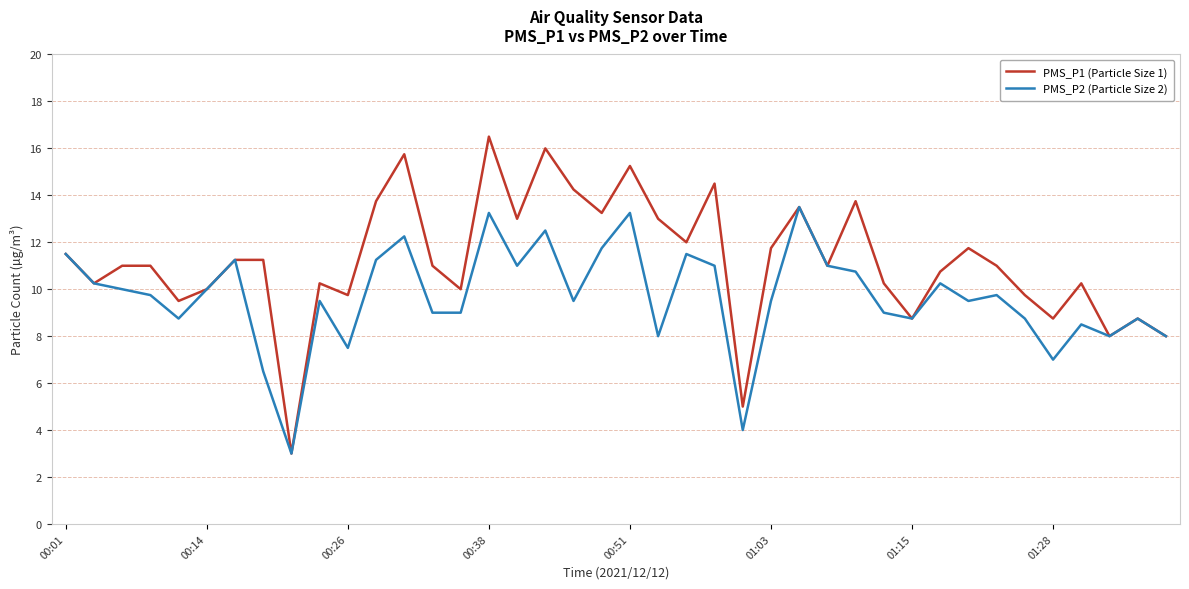

List the series in order of their peak value, lowest first.

PMS_P2 (Particle Size 2), PMS_P1 (Particle Size 1)